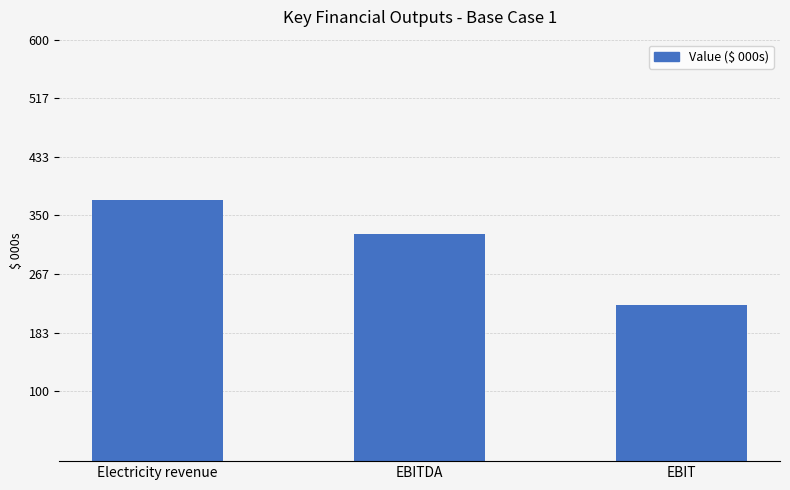

How many data points does each series have?

3